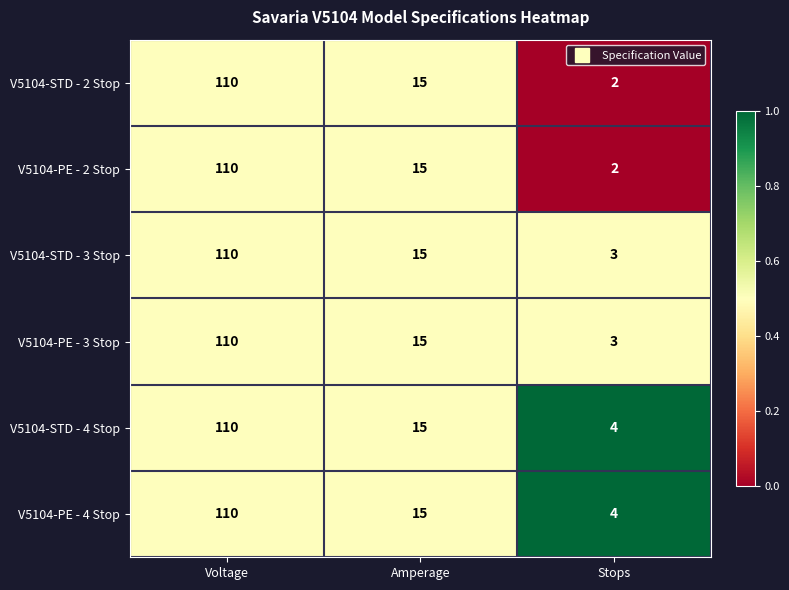

What is the approximate value of V5104-STD - 3 Stop at Amperage, to the nearest 5?

15